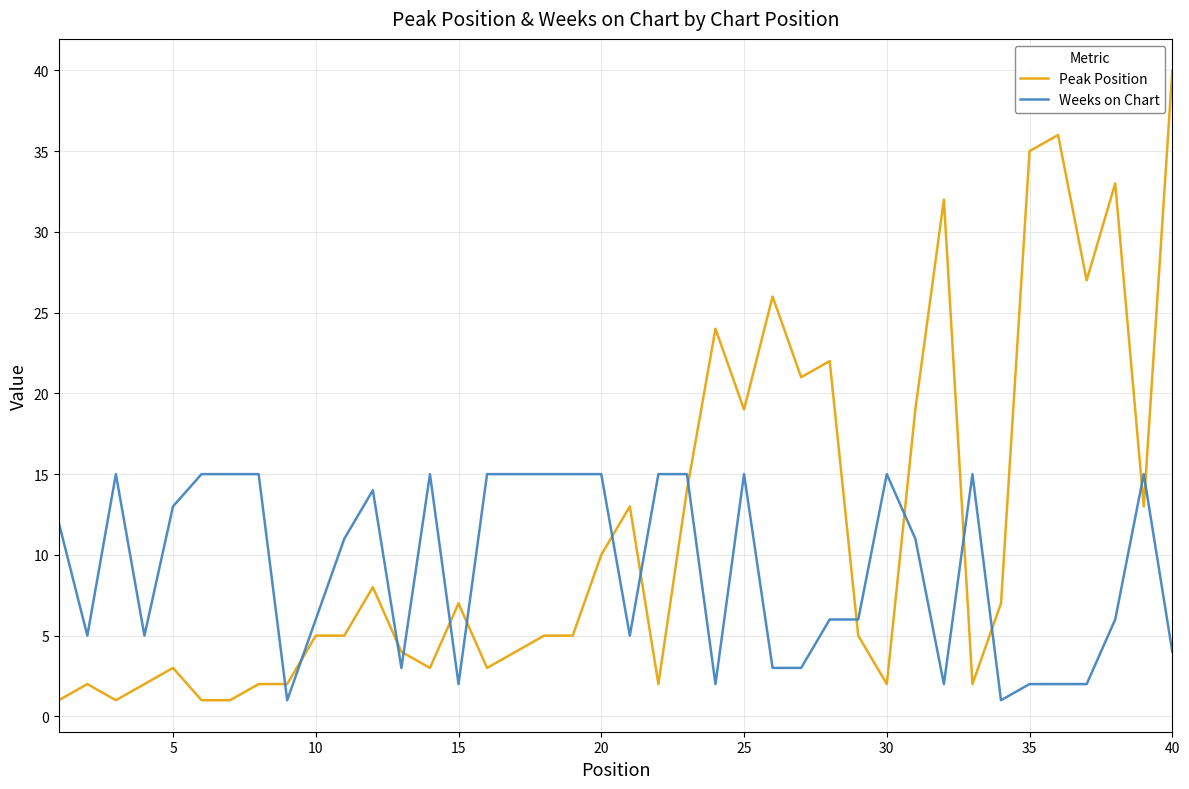

What is the difference between the maximum and minimum values in the Peak Position series?

39